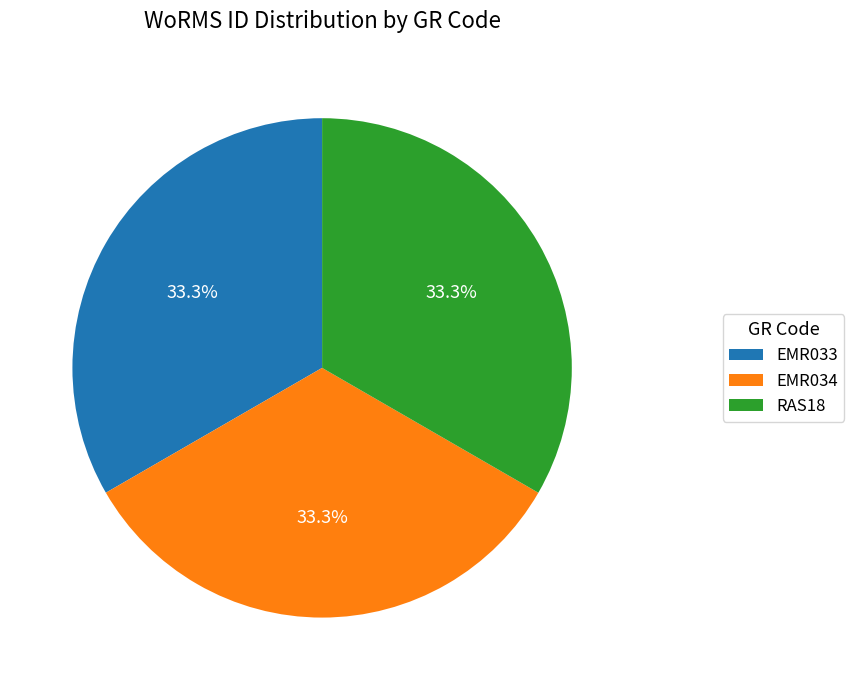

What is the total percentage of EMR033 and EMR034?

66.7%